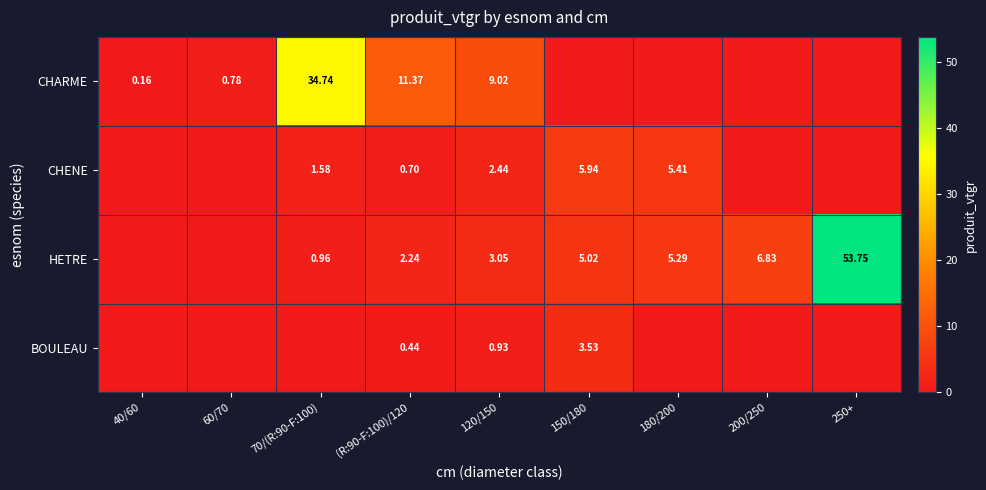

What is the average value of the BOULEAU series?

0.5